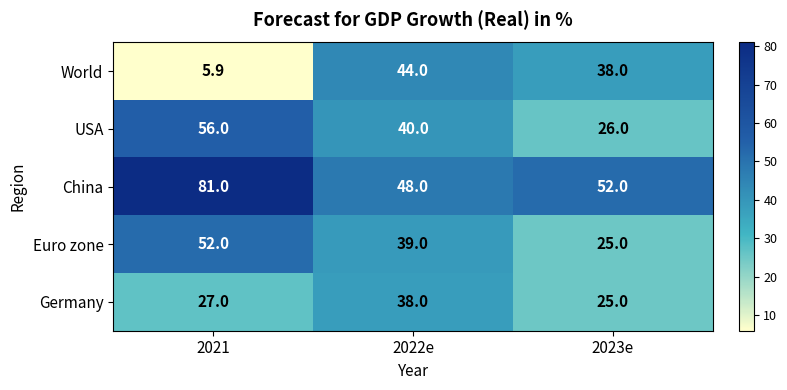

Where is China nearest to the value 64?

2023e